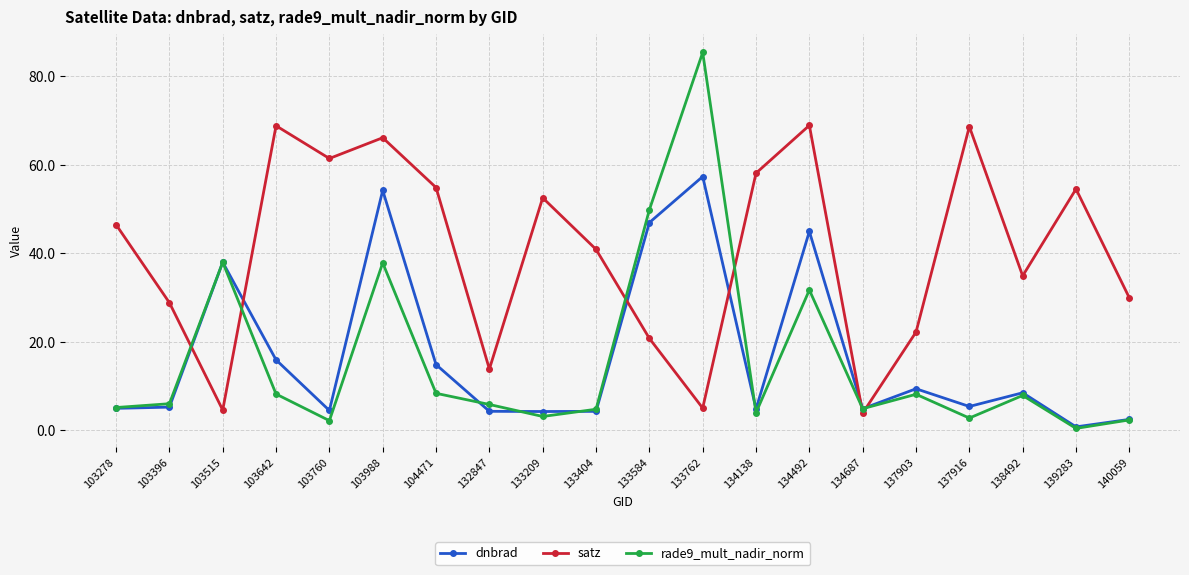

At which category does satz reach its first local valley?

103515